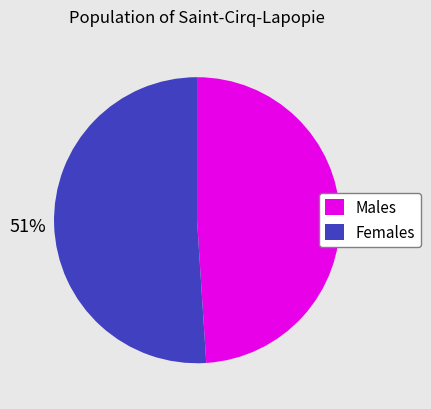

To the nearest percent, what is the average slice percentage?

50%